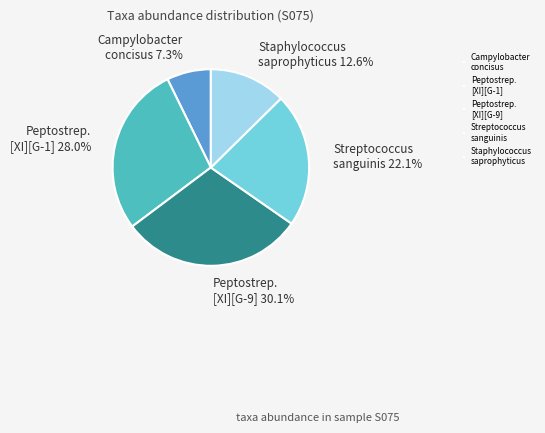

Between Campylobacter concisus and Staphylococcus saprophyticus, which is larger?

Staphylococcus saprophyticus